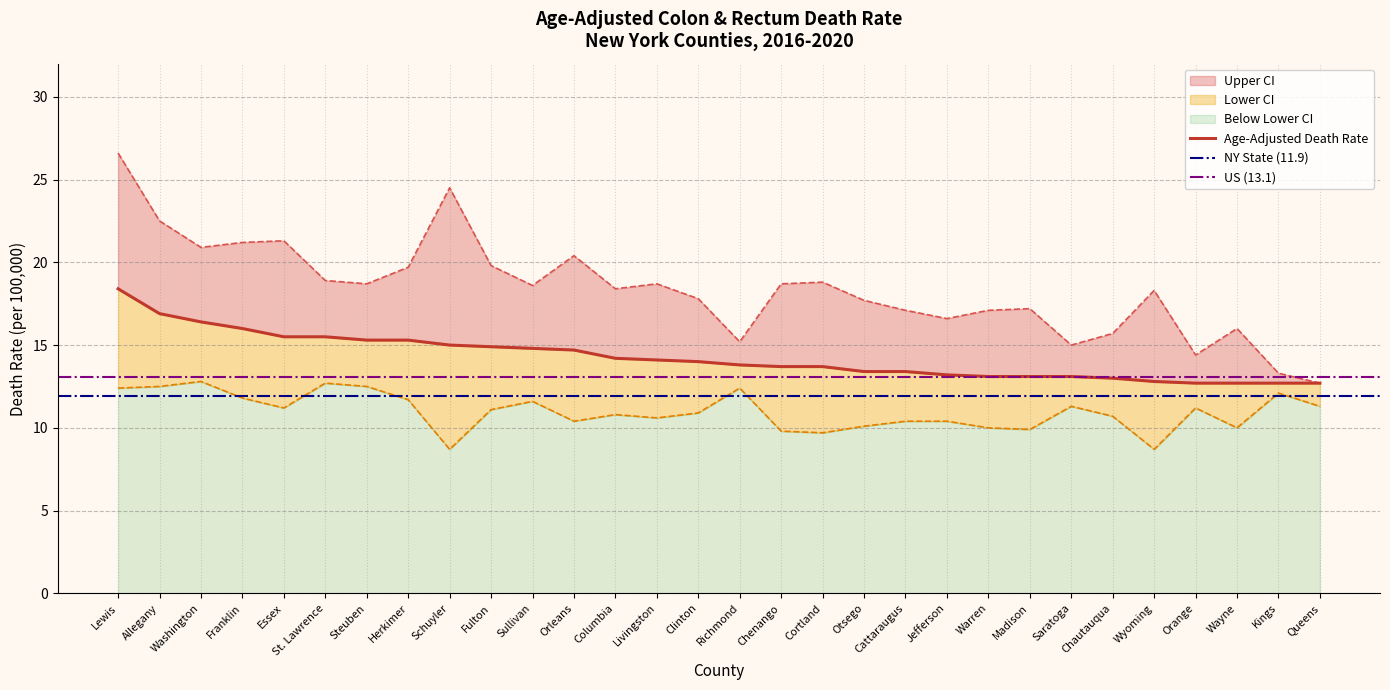

True or false: Lower CI has a value of 8.7 at Schuyler.

True